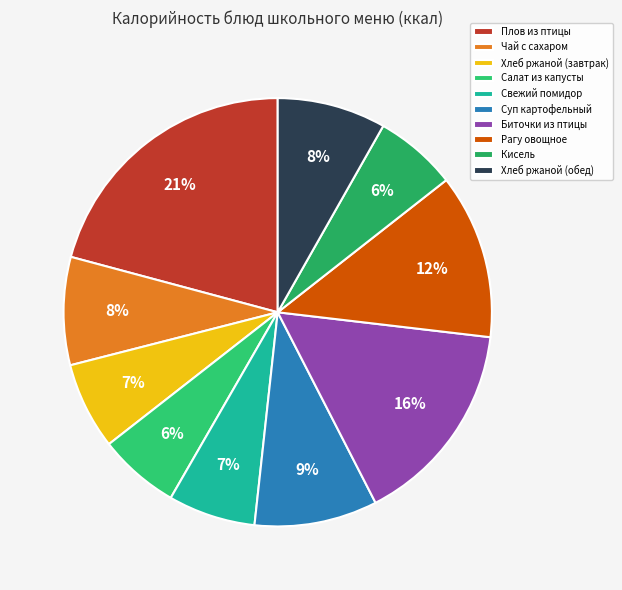

What is the smallest slice in the pie chart?

Салат из капусты